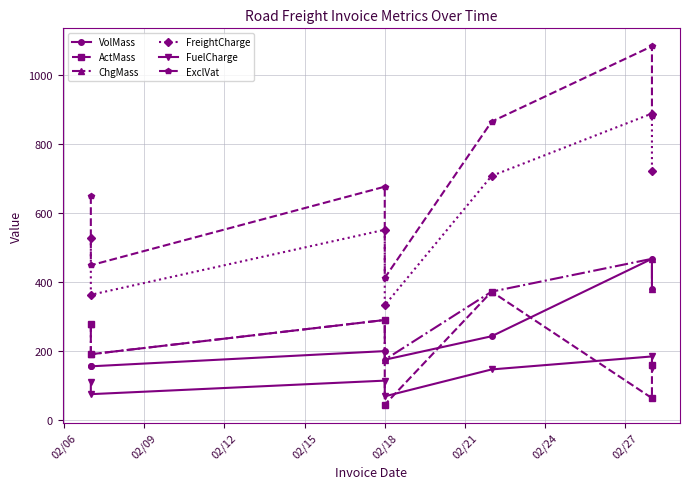

How many categories are shown in the chart?

7